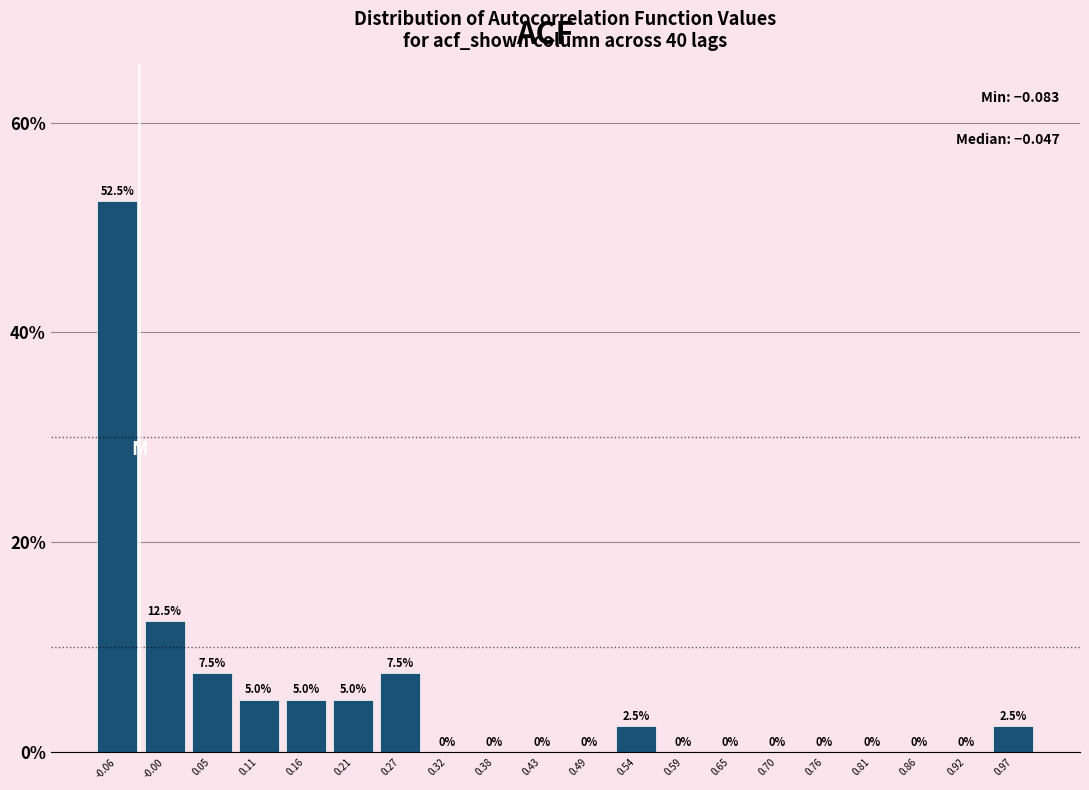

What is the height of the bar covering 0.19 to 0.24 on the x-axis? The bar edges are not printed on the chart, so give them approximately, as read against the axis.

5.0